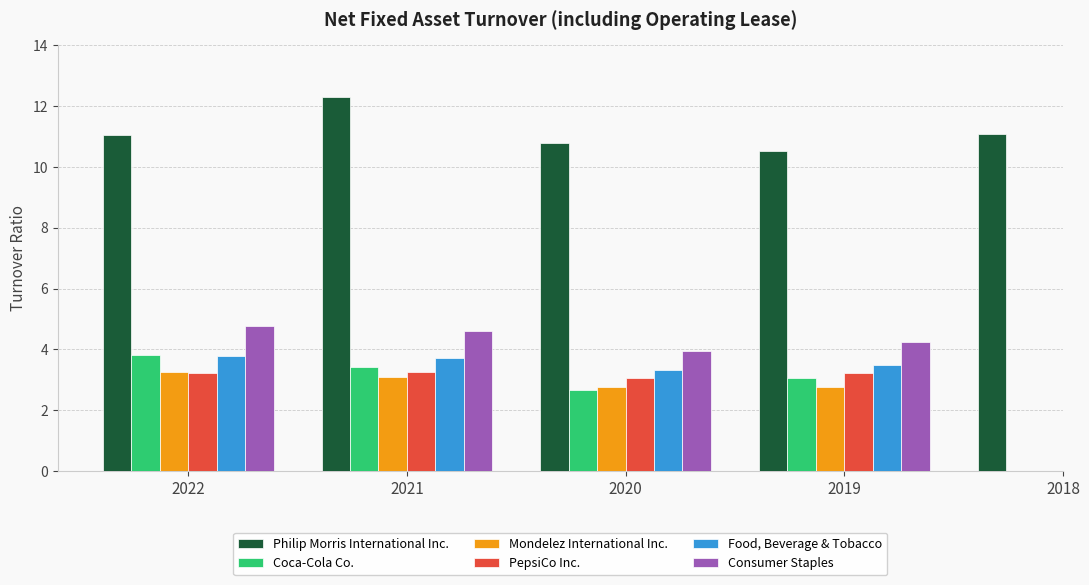

Rank the categories by Philip Morris International Inc. value from lowest to highest.

2019, 2020, 2022, 2018, 2021